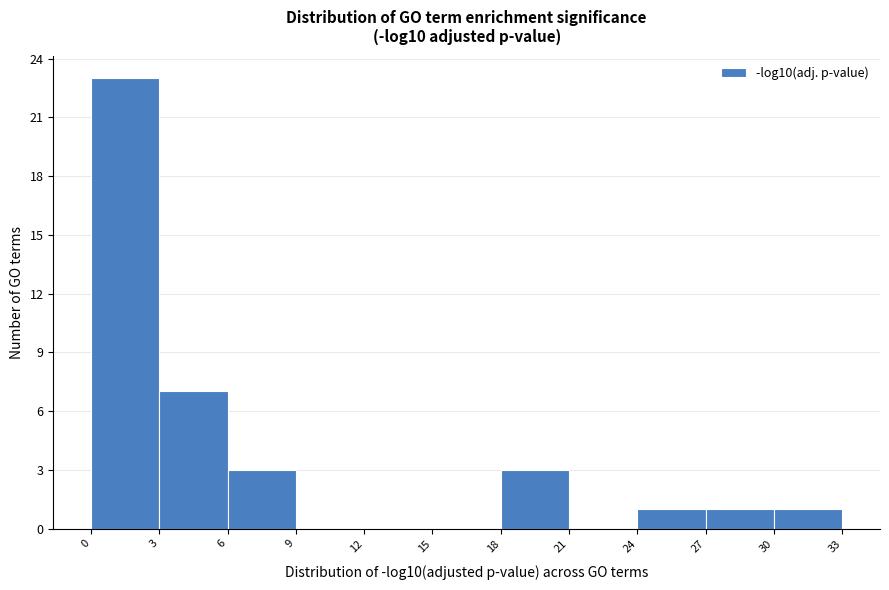

Reading left to right, list every bar in this chart as the range it spans on the x-axis followed by its height. The values are not printed on the chart, so give them approximately, as read against the axis.

0 to 3: 23
3 to 6: 7
6 to 9: 3
9 to 12: 0
12 to 15: 0
15 to 18: 0
18 to 21: 3
21 to 24: 0
24 to 27: 1
27 to 30: 1
30 to 33: 1